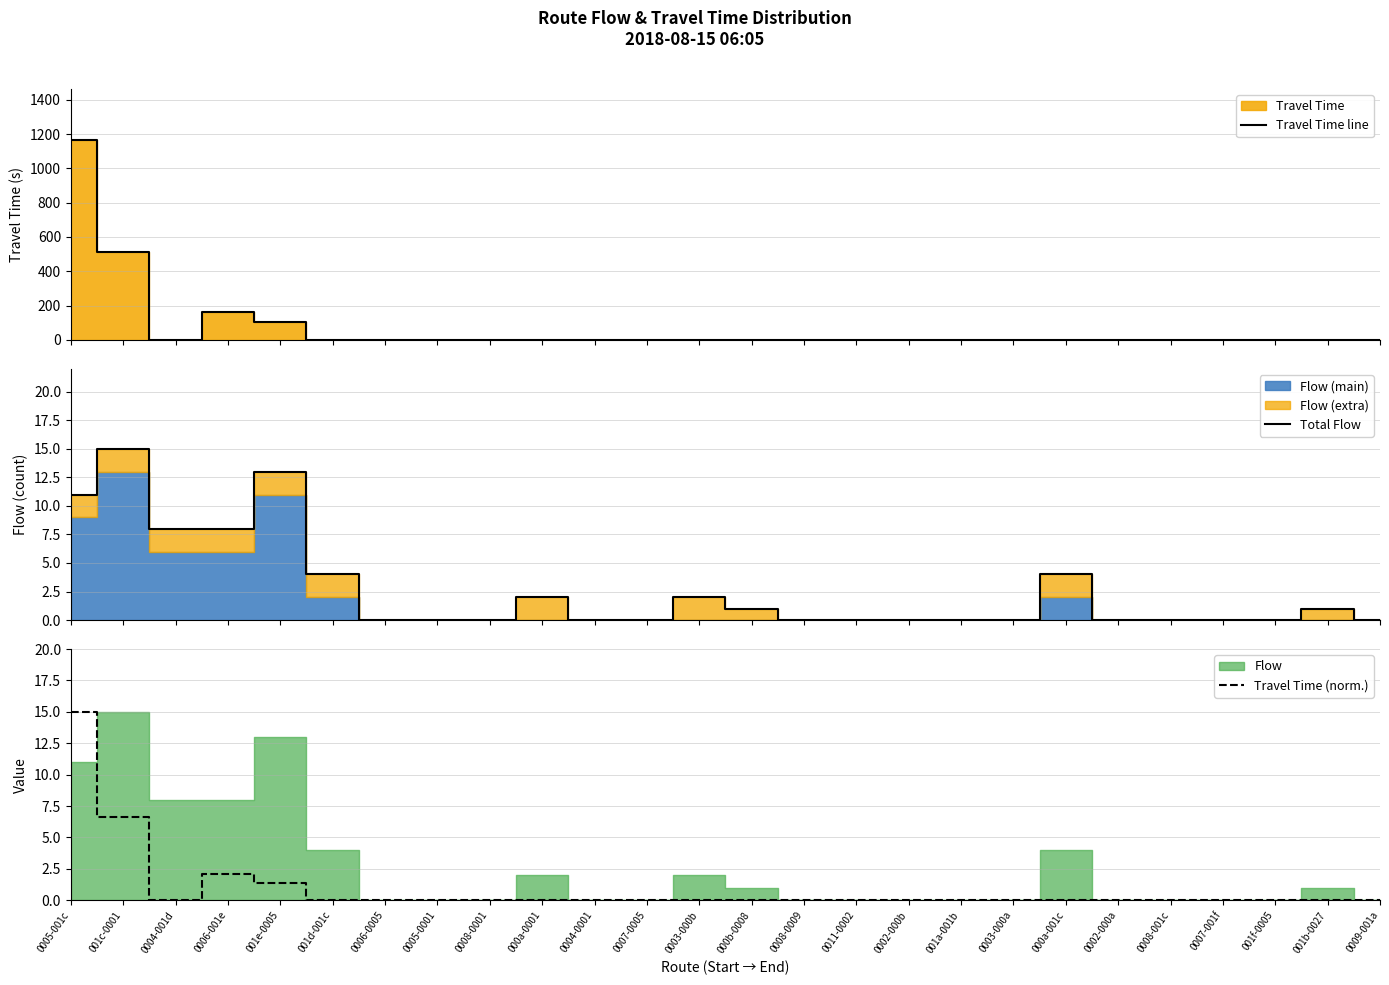

What is the spread (max minus min) of values at 0004-001d?

8.0